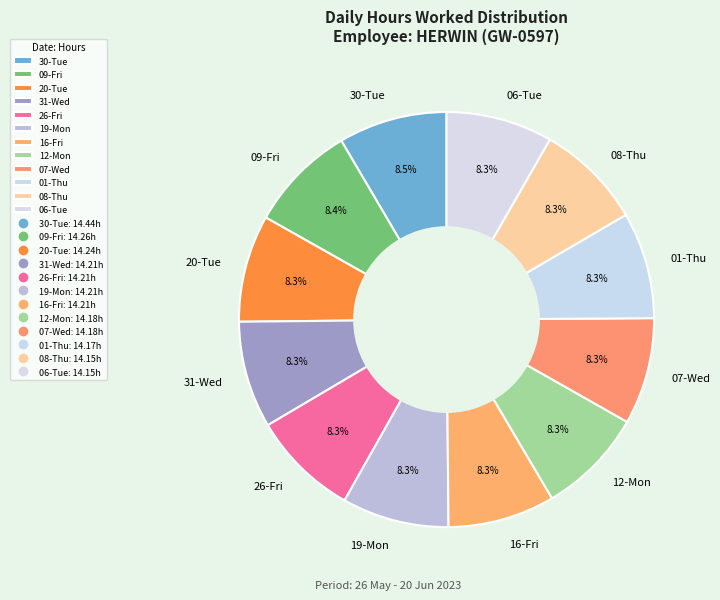

What percentage do 30-Tue and 26-Fri together represent?

16.8%